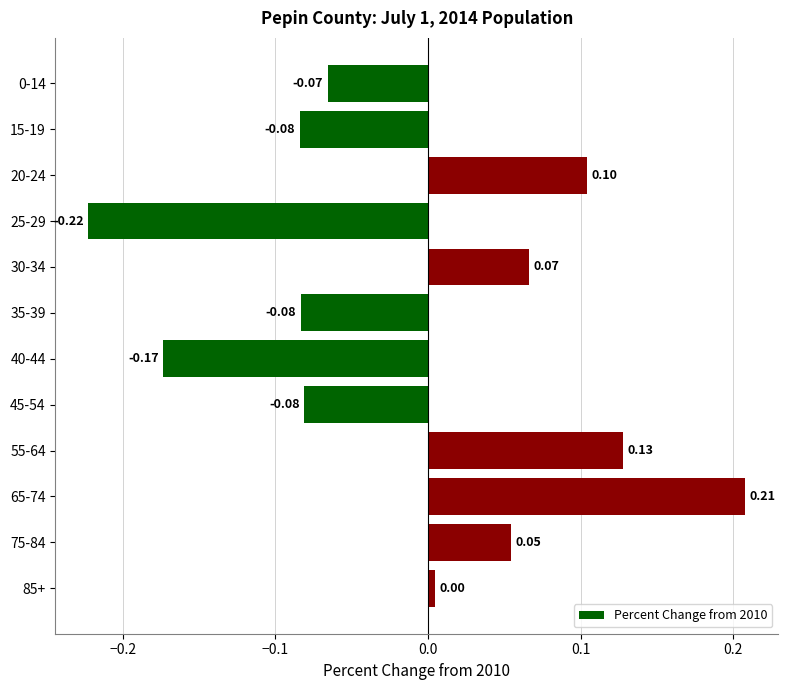

What is the difference between the maximum and minimum values?

0.4